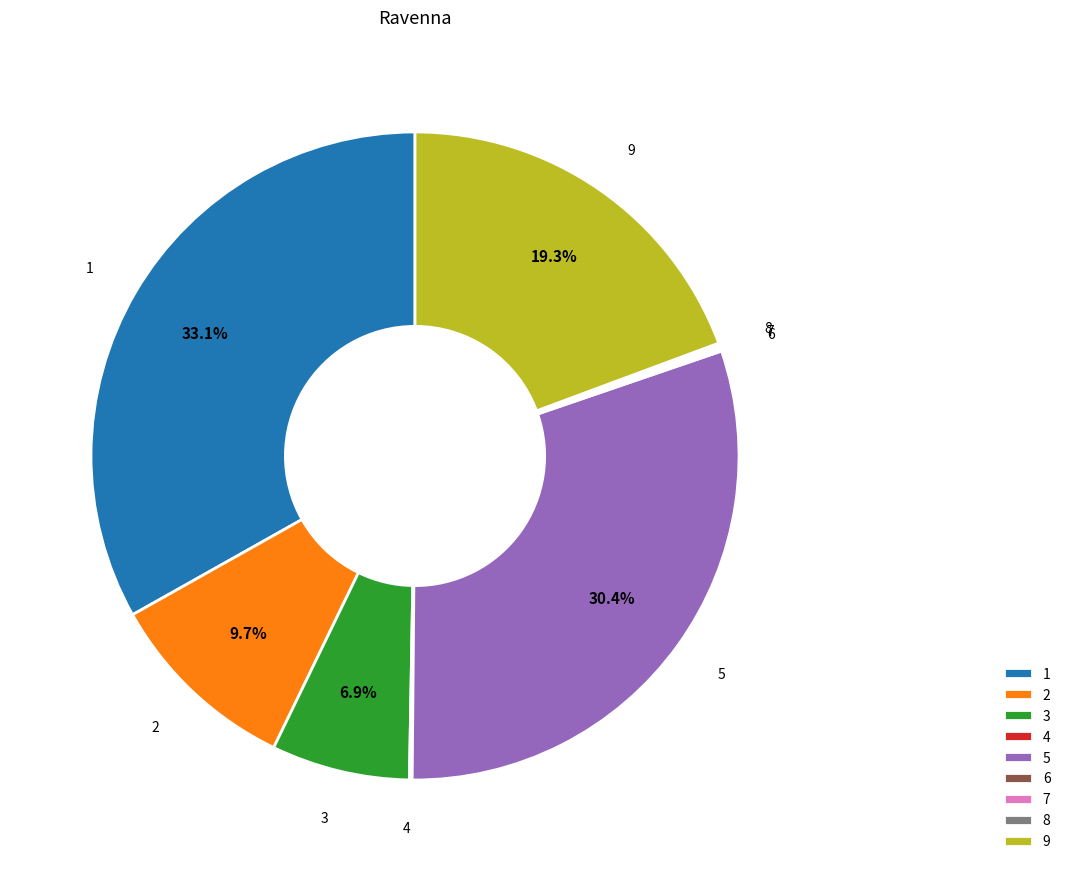

Is it true that 1 is 23% of the pie?

False